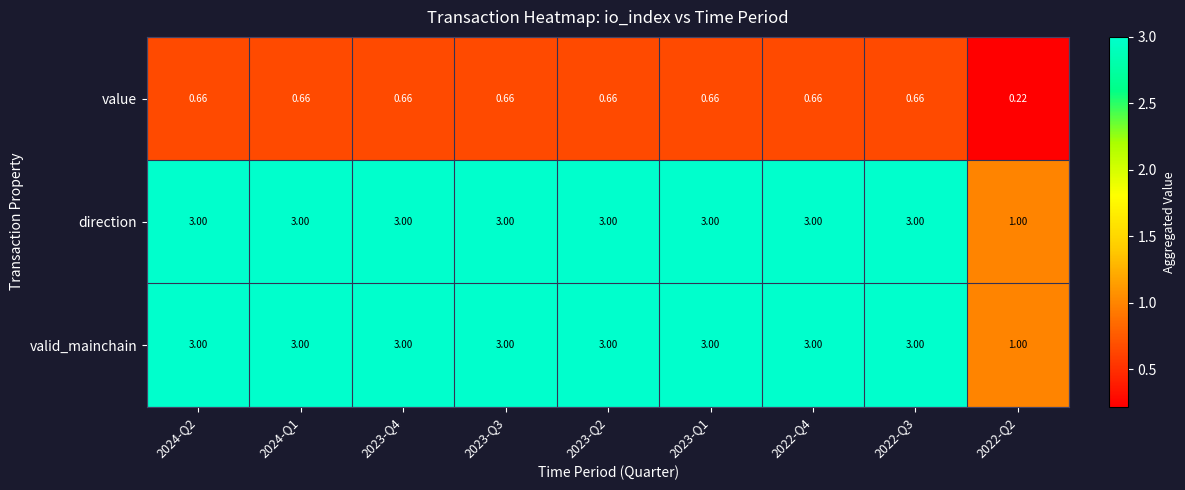

Reading left to right, list all the values displayed in this chart.

value: 2024-Q2=0.7	2024-Q1=0.7	2023-Q4=0.7	2023-Q3=0.7	2023-Q2=0.7	2023-Q1=0.7	2022-Q4=0.7	2022-Q3=0.7	2022-Q2=0.2
direction: 2024-Q2=3.0	2024-Q1=3.0	2023-Q4=3.0	2023-Q3=3.0	2023-Q2=3.0	2023-Q1=3.0	2022-Q4=3.0	2022-Q3=3.0	2022-Q2=1.0
valid_mainchain: 2024-Q2=3.0	2024-Q1=3.0	2023-Q4=3.0	2023-Q3=3.0	2023-Q2=3.0	2023-Q1=3.0	2022-Q4=3.0	2022-Q3=3.0	2022-Q2=1.0